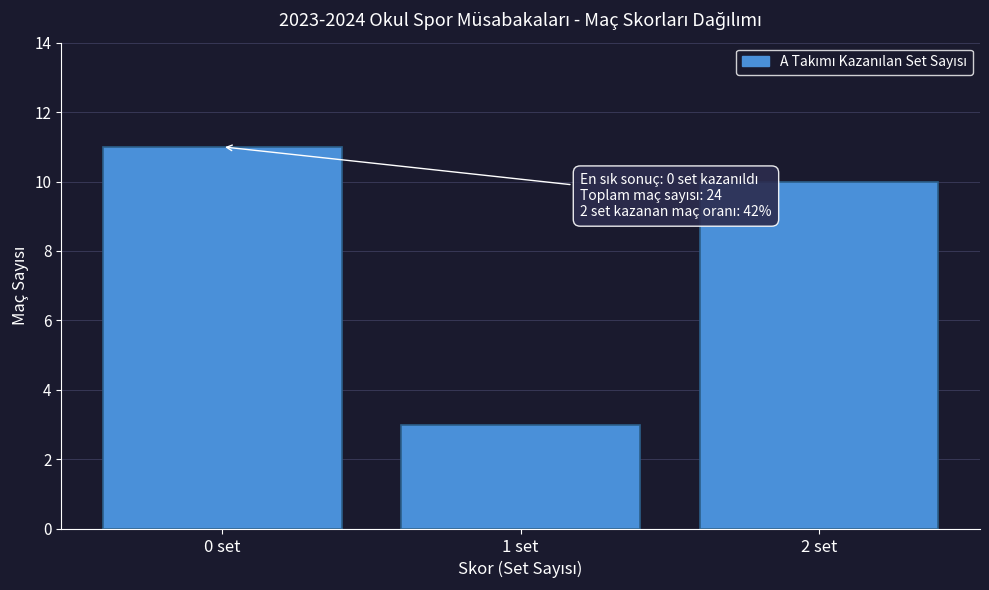

Reading right to left, extract all data points from this chart.

10	3	11